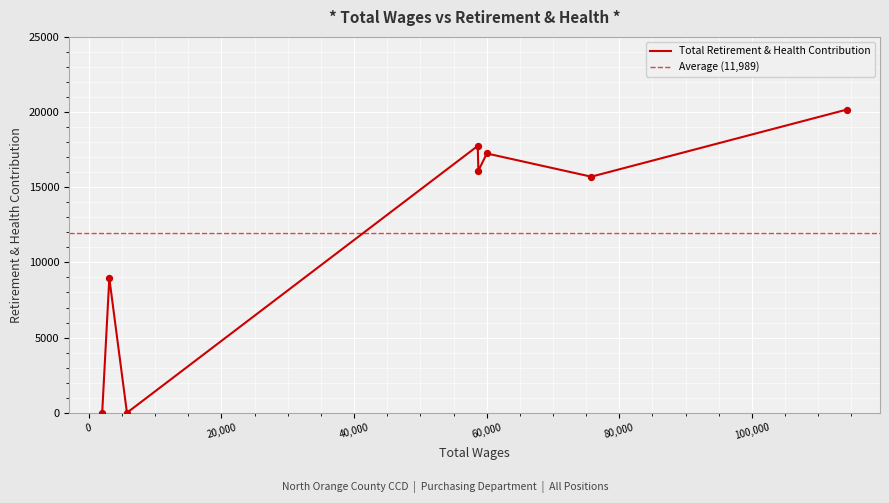

What is the change in value from 114318.0 to 60023.0?

-2920